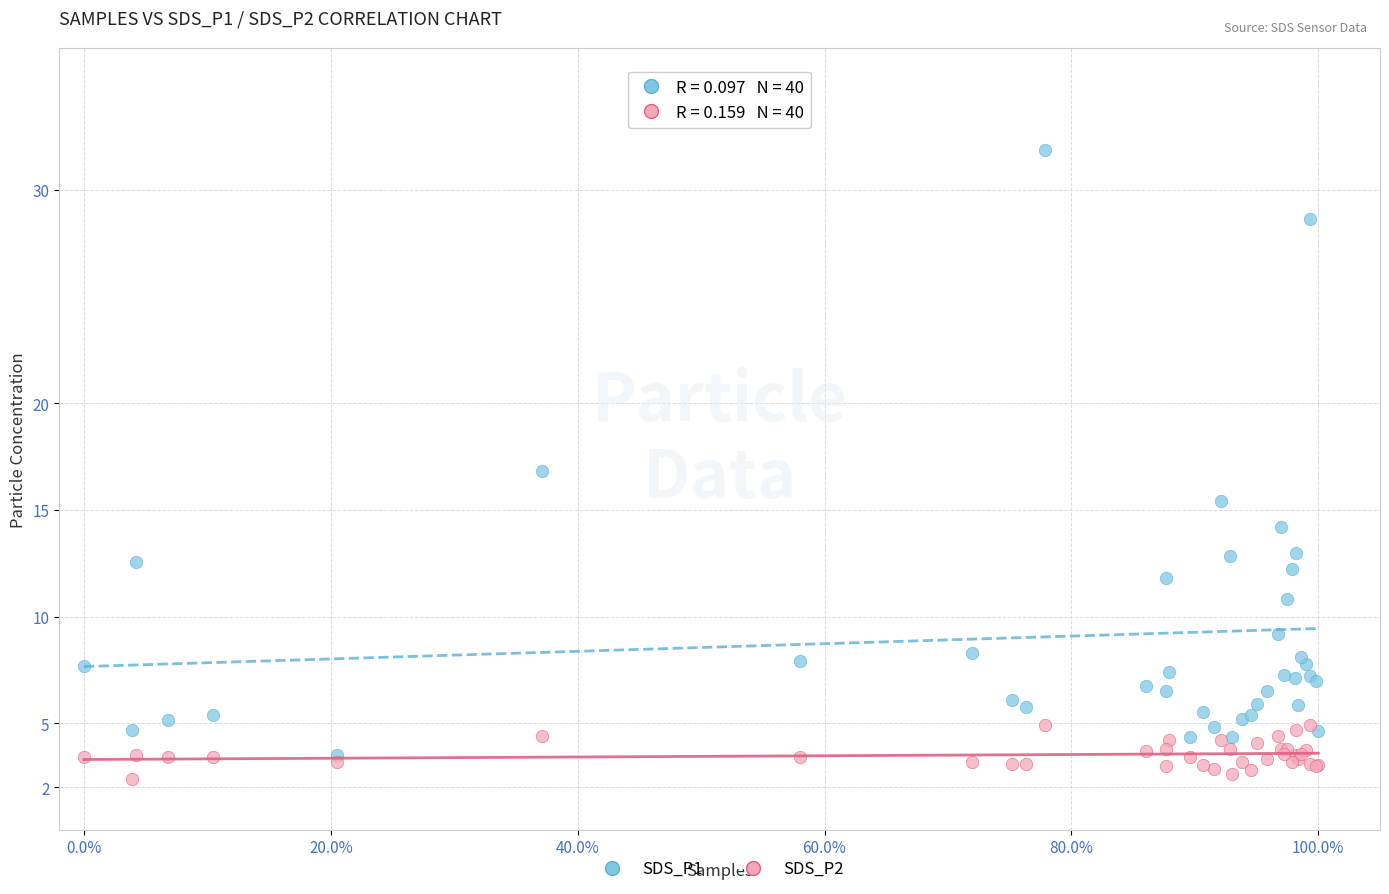

Which series reaches the maximum Y coordinate?

SDS_P1